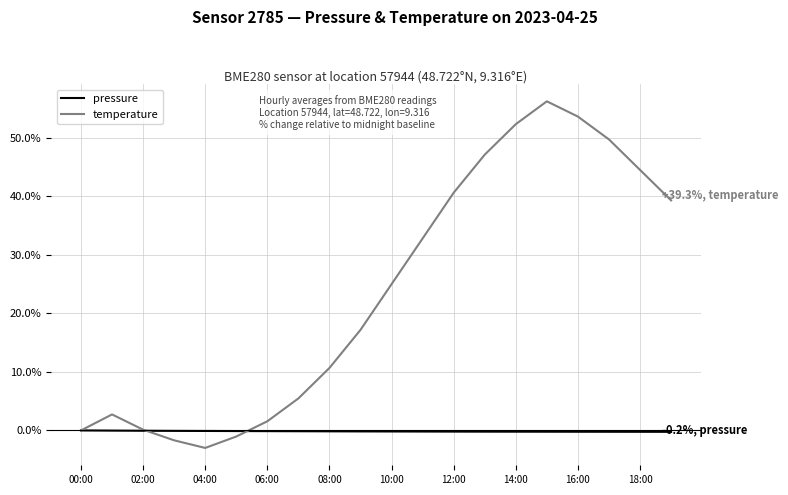

Does the chart have visible grid lines?

Yes